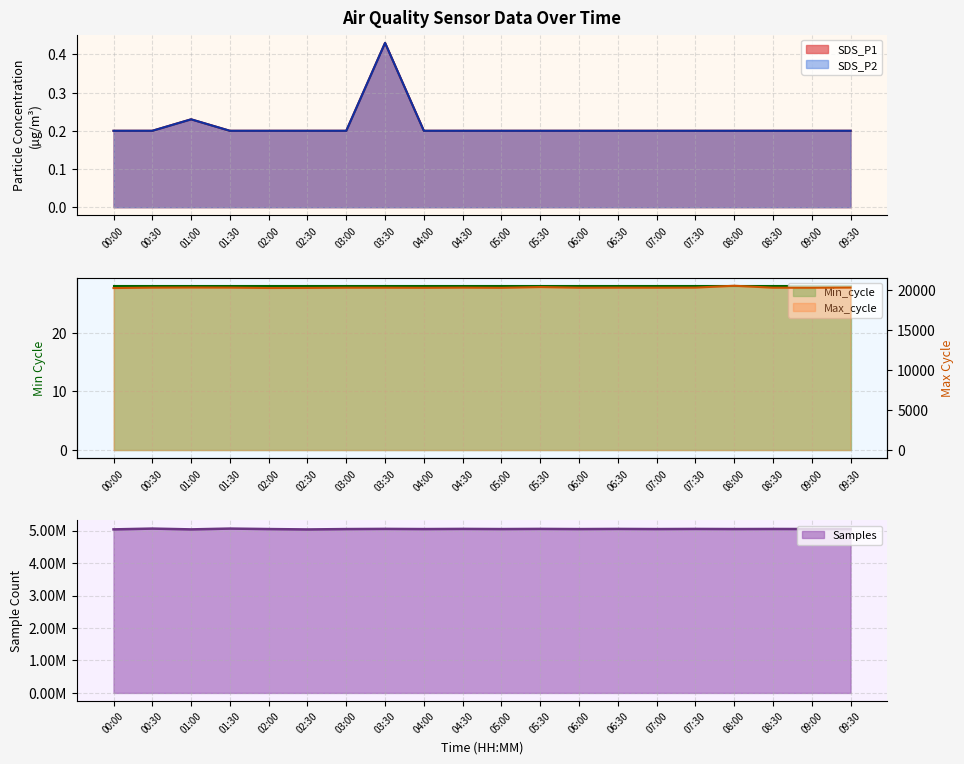

How many interior local valleys does the Samples series have?

8